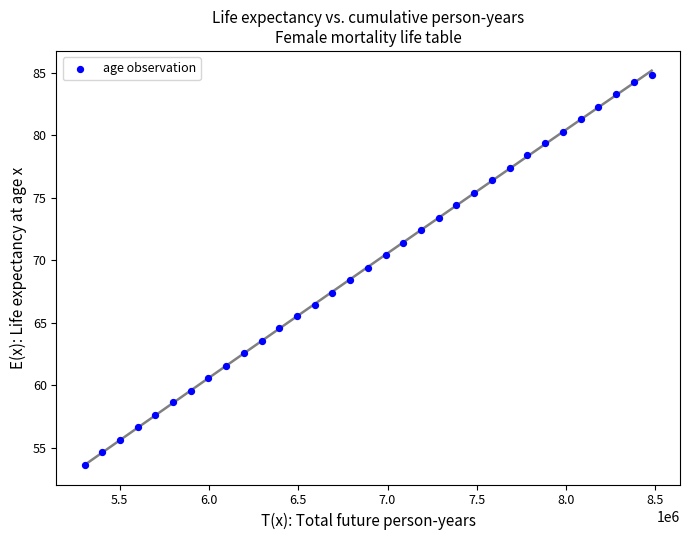

What is the range of Y values (max minus min)?

31.2